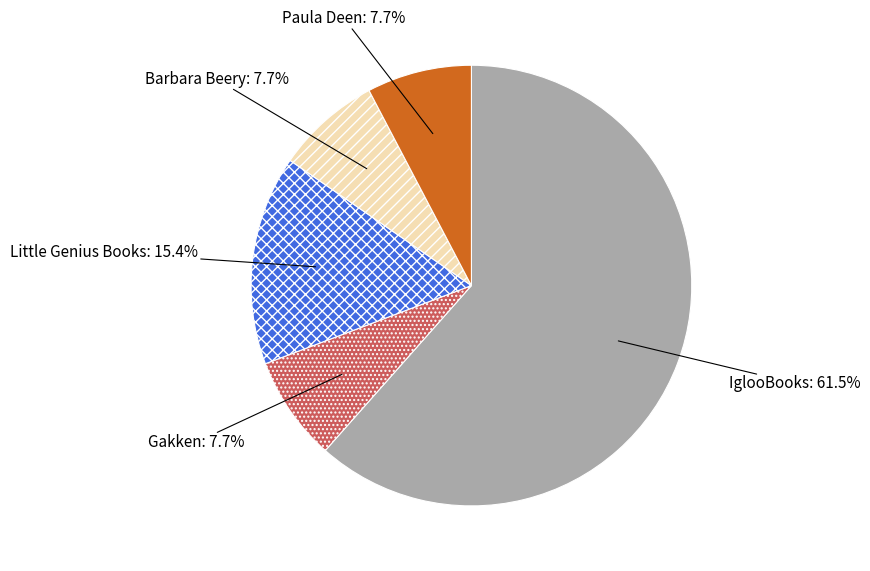

Between IglooBooks and Gakken, which is larger?

IglooBooks